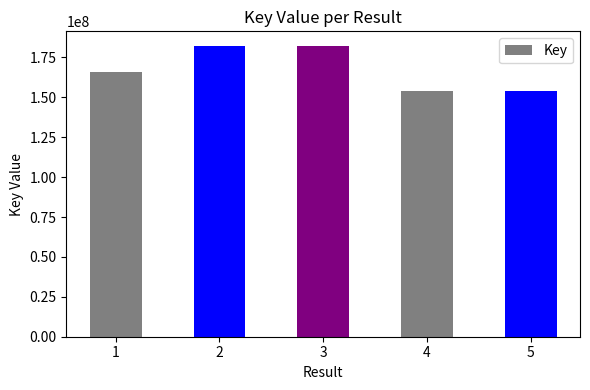

What is the value of the 3rd bar from the left?

182239111